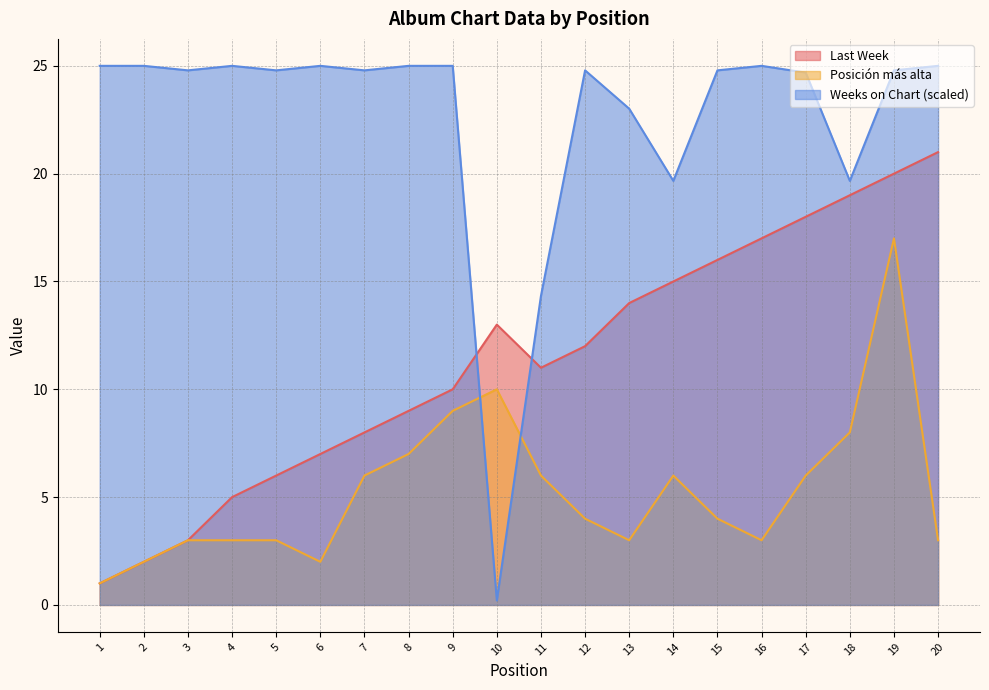

Which category has the highest value across all series?

1